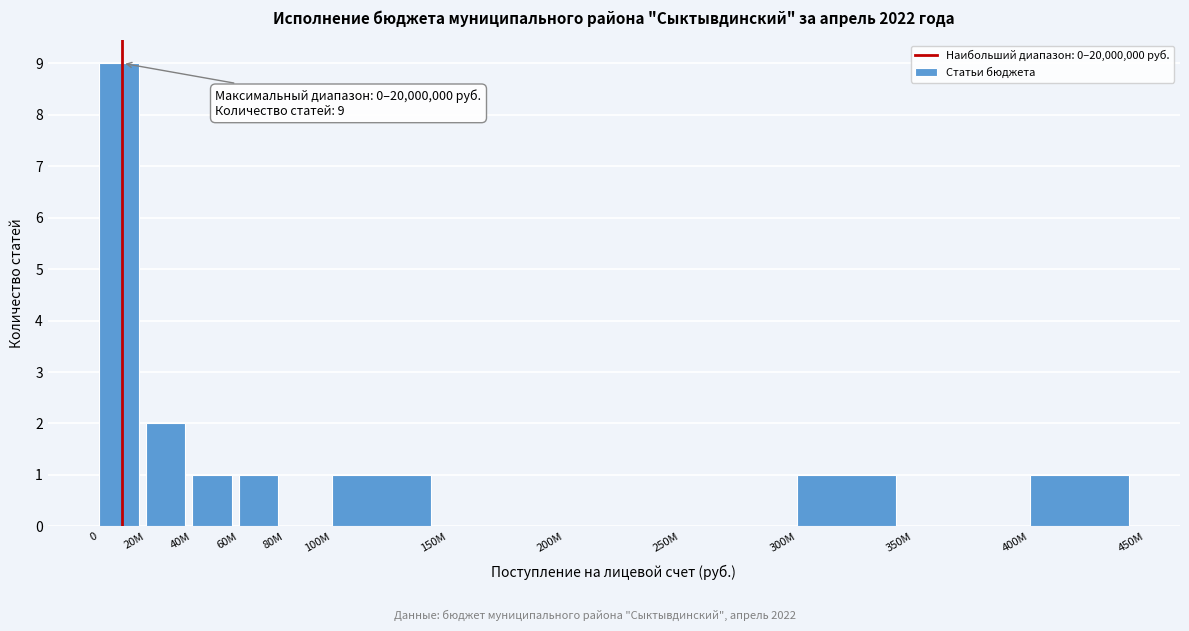

Reading right to left, what are all the values shown in this chart?

400M=1	350M=0	300M=1	250M=0	200M=0	150M=0	100M=1	80M=0	60M=1	40M=1	20M=2	0=9